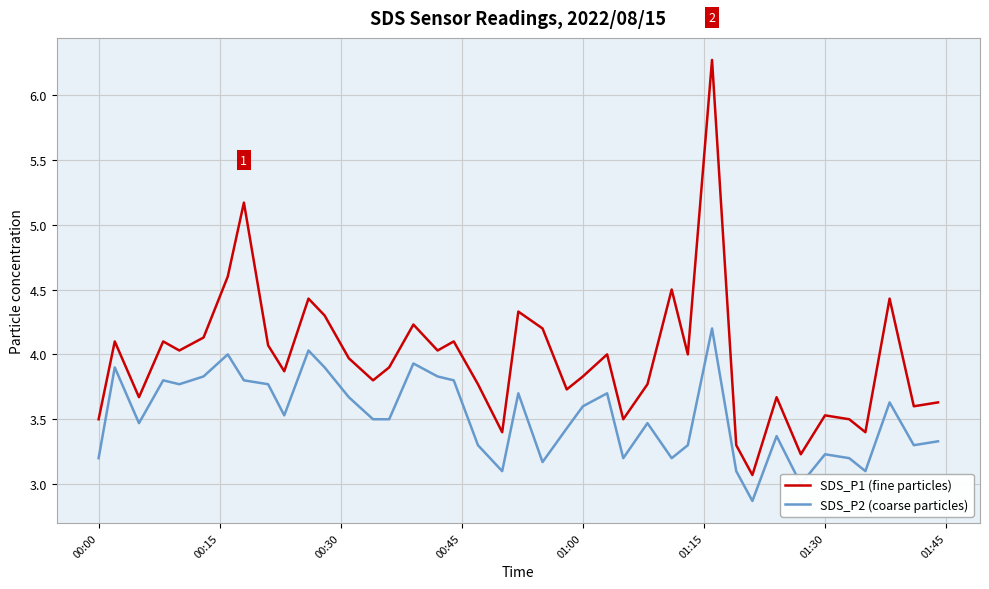

Reading left to right, list all the values displayed in this chart.

SDS_P1 (fine particles): 3.5	4.1	3.7	4.1	4.0	4.1	4.6	5.2	4.1	3.9	4.4	4.3	4.0	3.8	3.9	4.2	4.0	4.1	3.8	3.4	4.3	4.2	3.7	3.8	4.0	3.5	3.8	4.5	4.0	6.3	3.3	3.1	3.7	3.2	3.5	3.5	3.4	4.4	3.6	3.6
SDS_P2 (coarse particles): 3.2	3.9	3.5	3.8	3.8	3.8	4.0	3.8	3.8	3.5	4.0	3.9	3.7	3.5	3.5	3.9	3.8	3.8	3.3	3.1	3.7	3.2	3.4	3.6	3.7	3.2	3.5	3.2	3.3	4.2	3.1	2.9	3.4	3.0	3.2	3.2	3.1	3.6	3.3	3.3